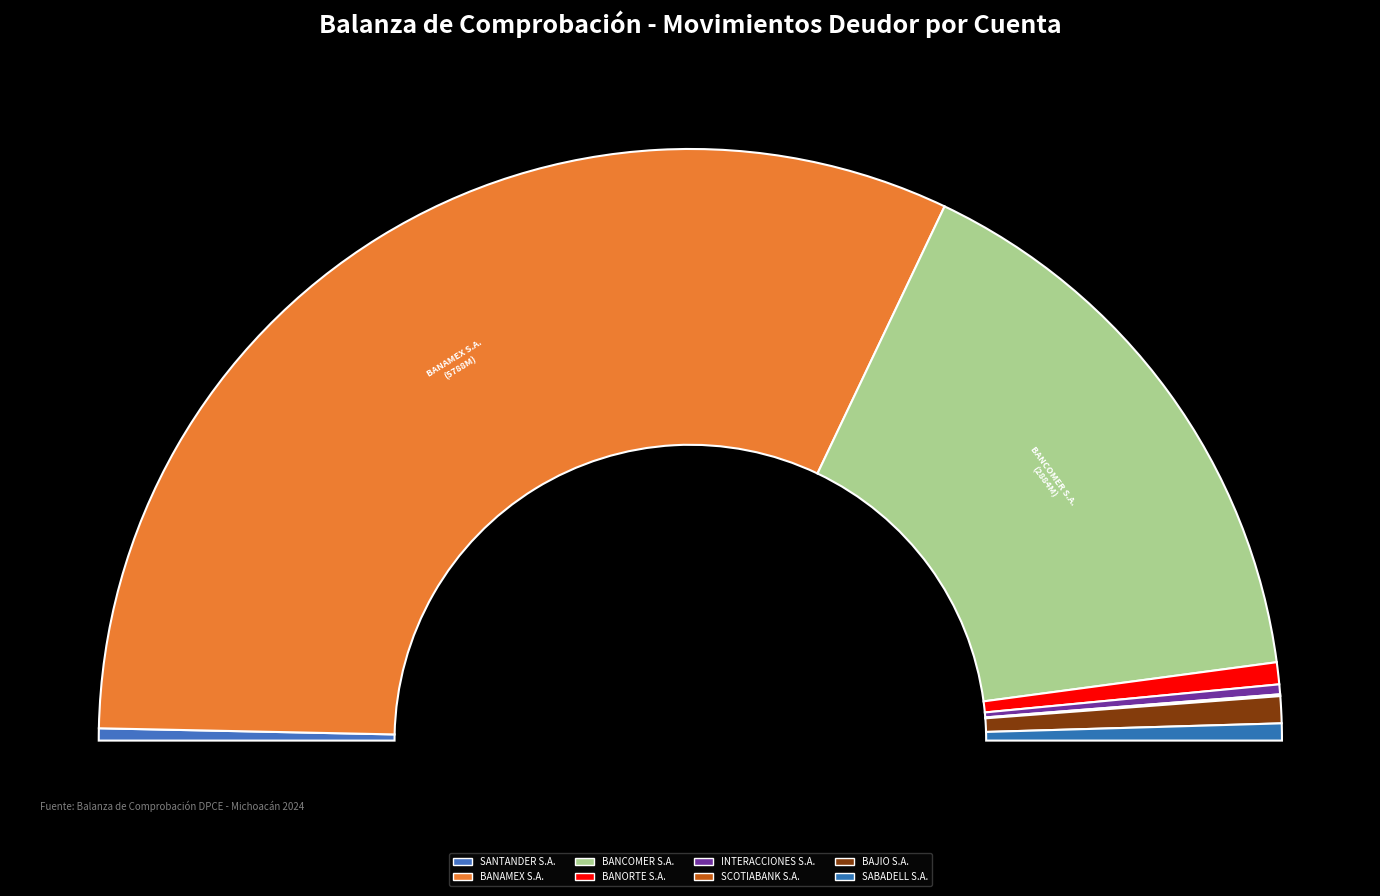

The BANCOMER S.A. slice represents 3% of the pie. True or false?

True